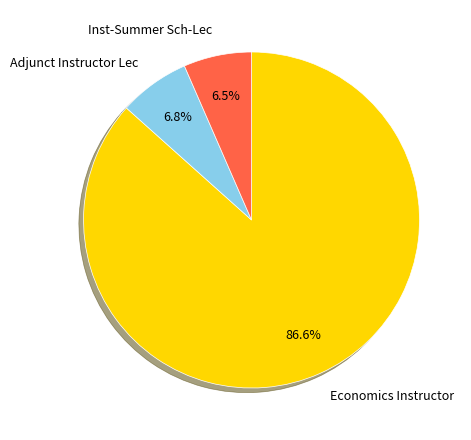

Does any single category account for the majority?

Yes